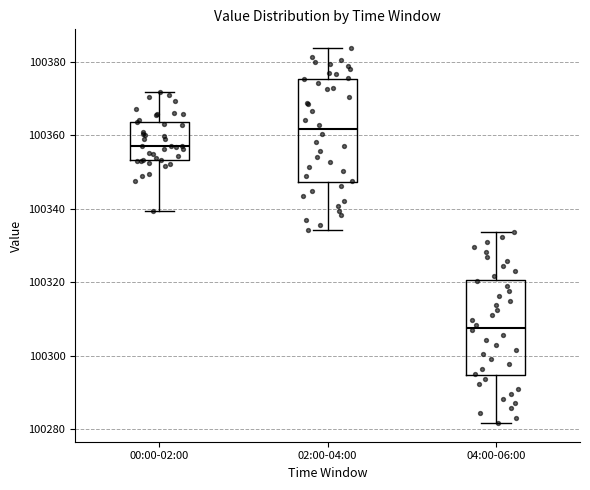

Reading left to right, transcribe this box plot: for each box, give where its median line is, the range the box spans, and where its two whiskers end, as read against the y-axis. The values are not printed on the chart, so give them approximately, as read against the axis.

00:00-02:00: median 100358, box 100354 to 100364, whiskers 100340 to 100372
02:00-04:00: median 100362, box 100348 to 100376, whiskers 100334 to 100384
04:00-06:00: median 100308, box 100294 to 100320, whiskers 100282 to 100334